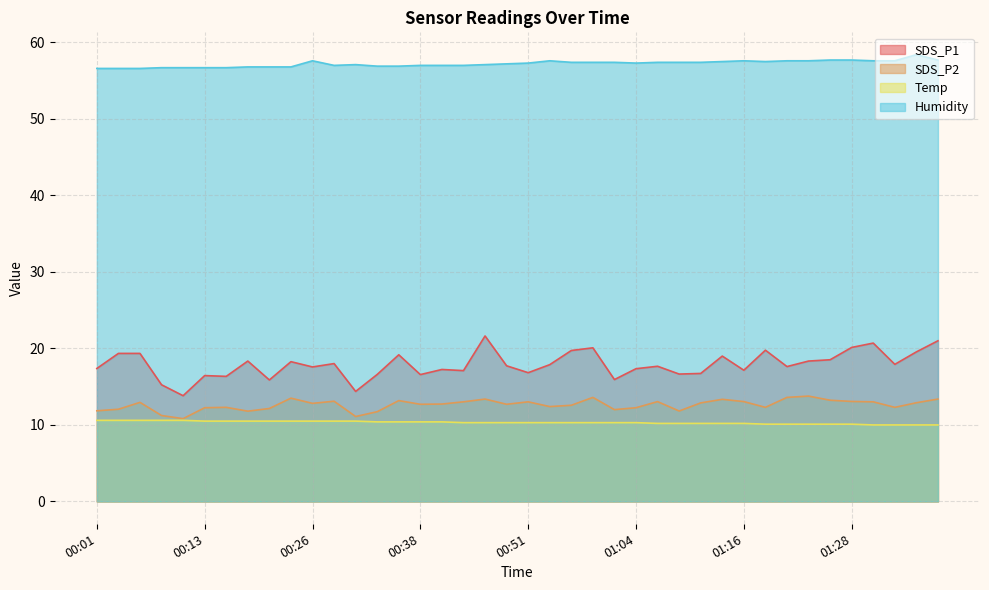

How many values in the SDS_P2 series exceed 12?

32